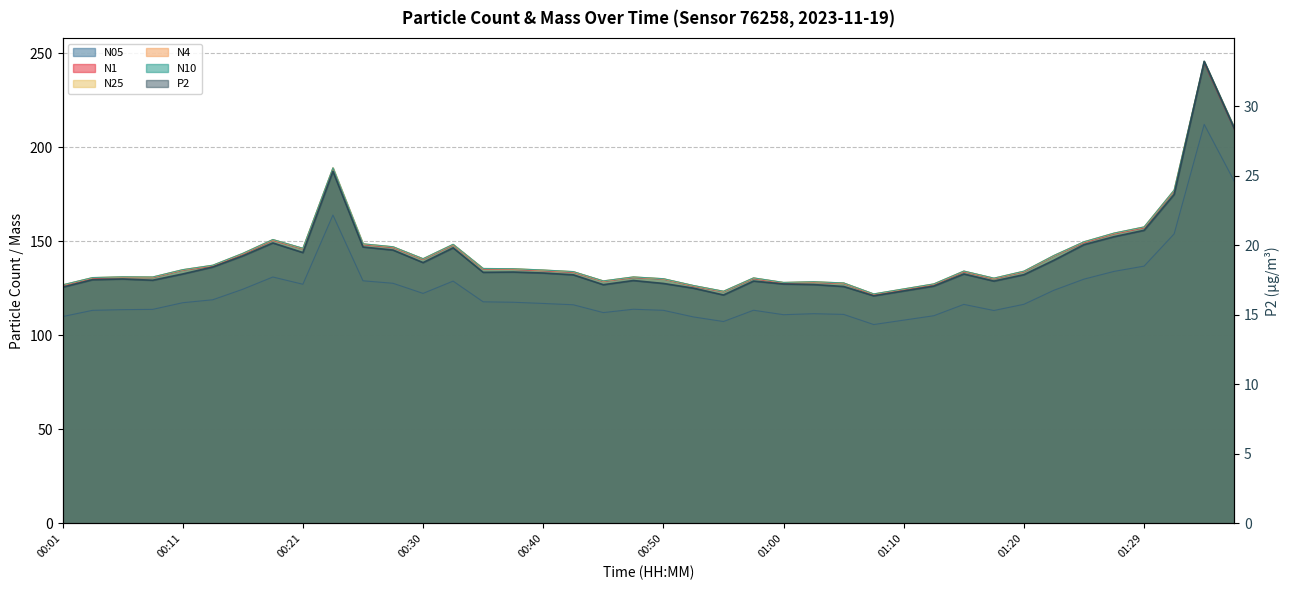

In N10, how many points are higher than both neighbors (excluding endpoints)?

9